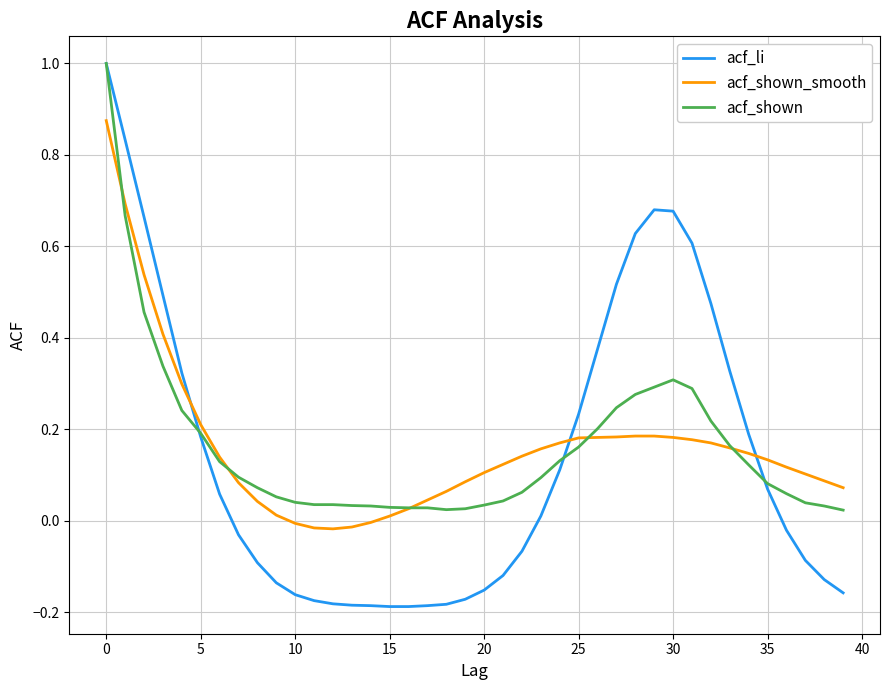

True or false: acf_li and acf_shown_smooth intersect in this chart.

True